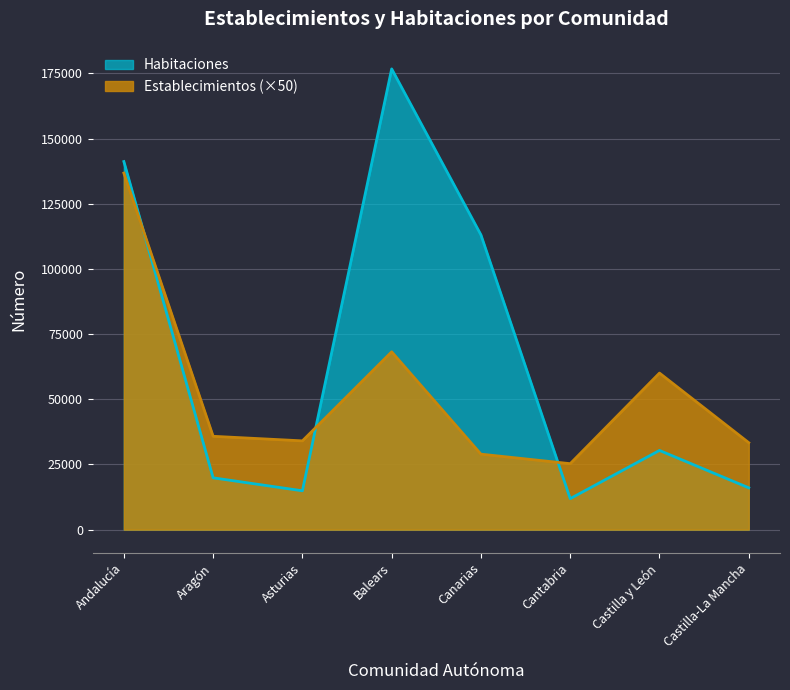

At which category does Habitaciones reach its first local peak?

Balears